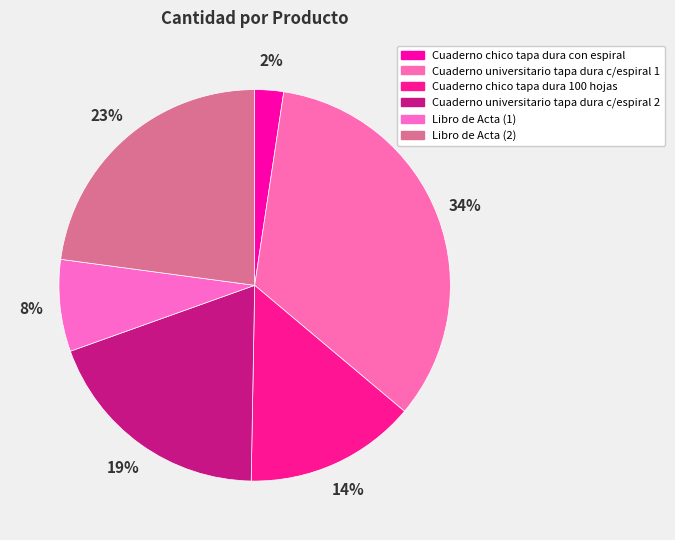

What is the change in value from Cuaderno universitario tapa dura c/espiral 1 to Cuaderno chico tapa dura 100 hojas?

-173